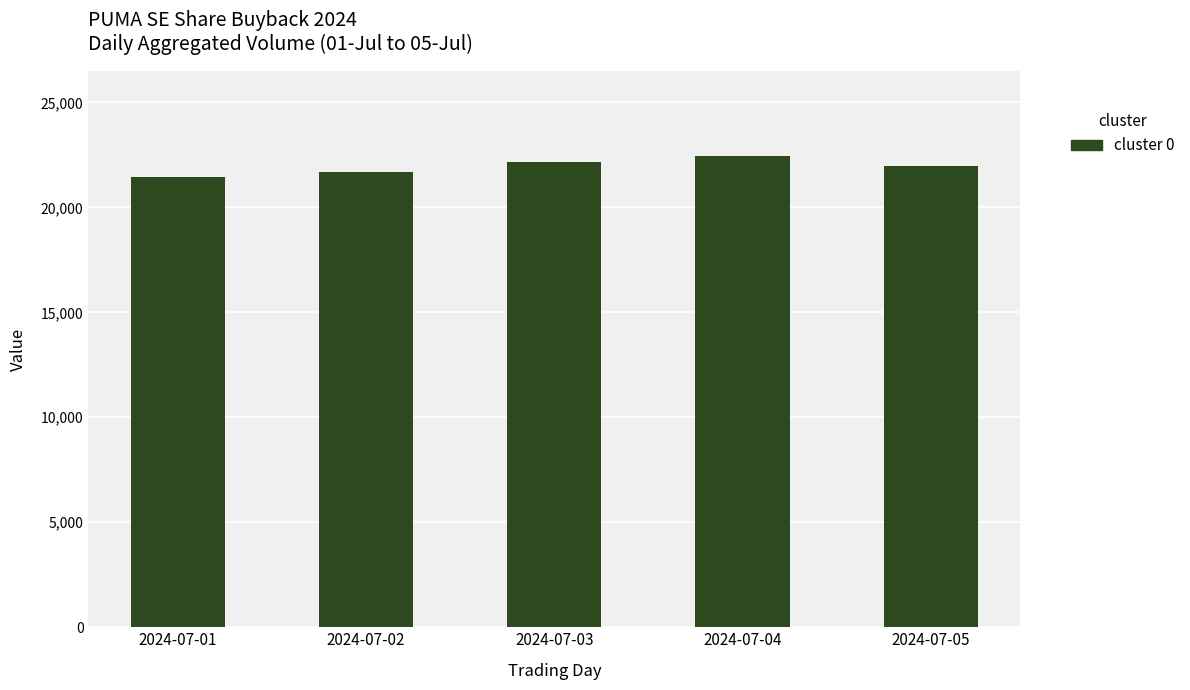

What is the difference between the values at 2024-07-03 and 2024-07-02?

481